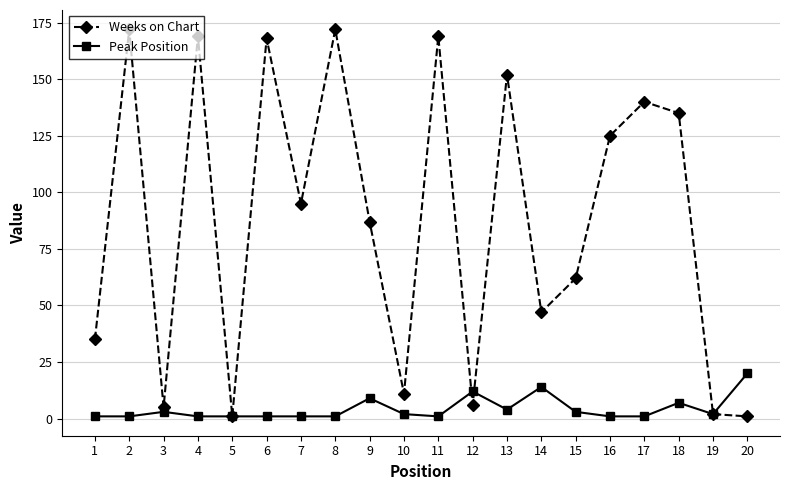

Reading left to right, what are all the values shown in this chart?

Weeks on Chart: 35	172	5	169	1	168	95	172	87	11	169	6	152	47	62	125	140	135	2	1
Peak Position: 1	1	3	1	1	1	1	1	9	2	1	12	4	14	3	1	1	7	2	20